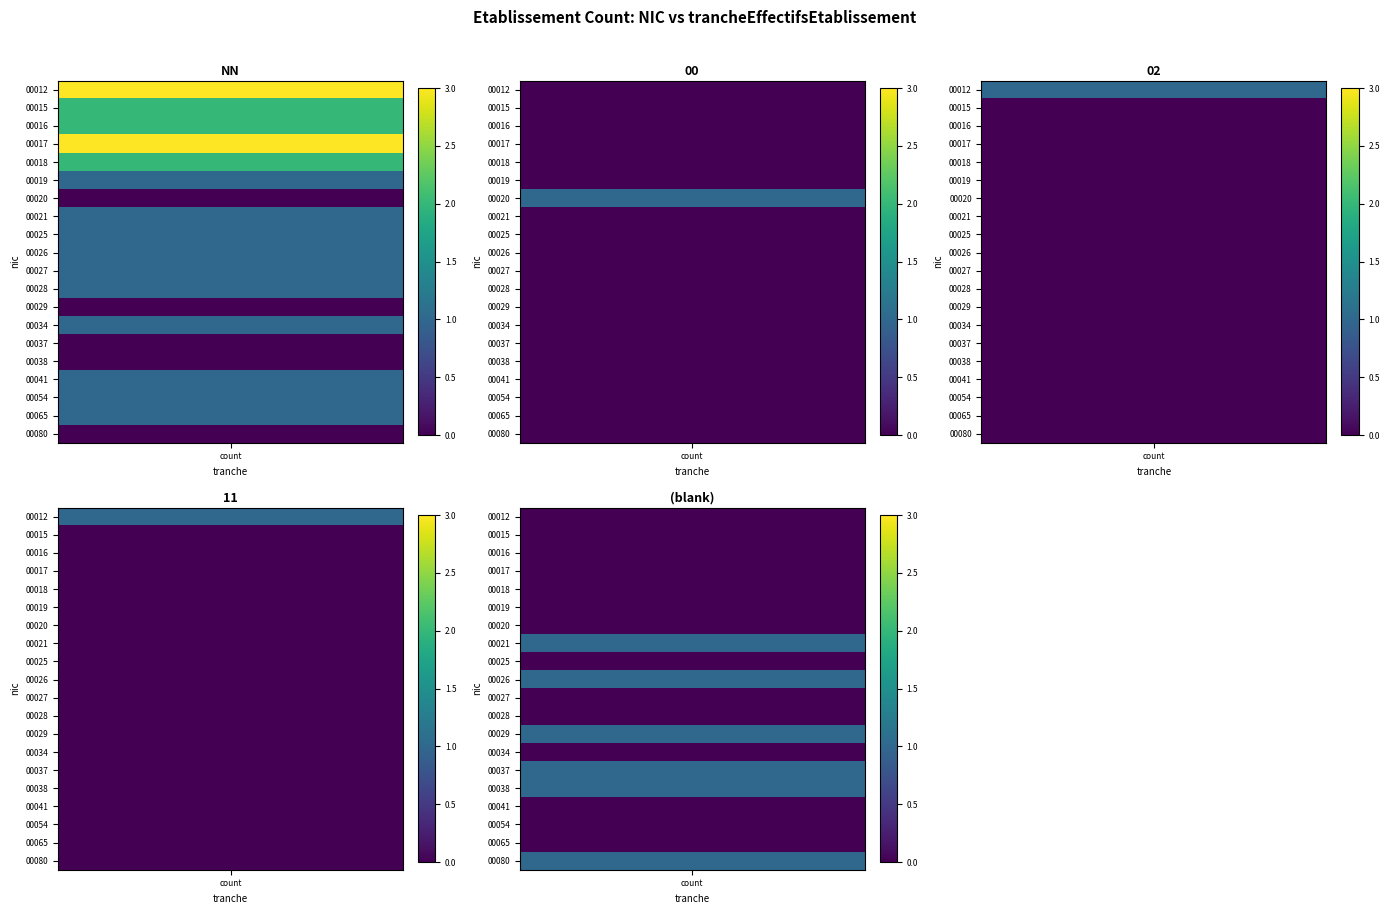

Between NN and 11, which series saw the biggest shift?

00017